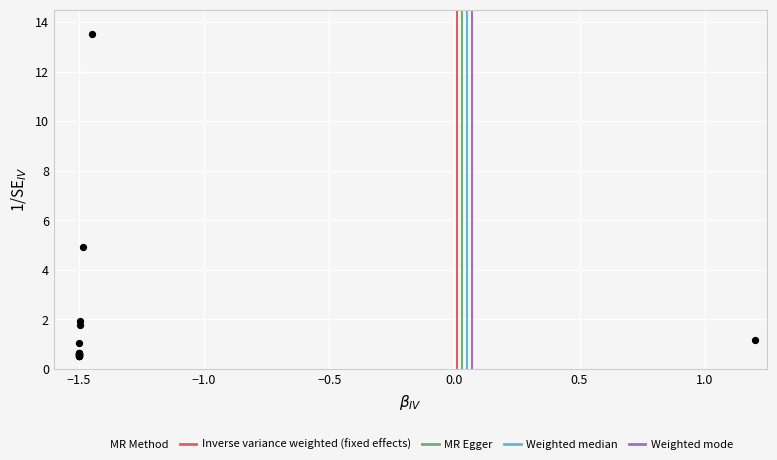

What Y value in the scatter plot is closest to 7?

4.9